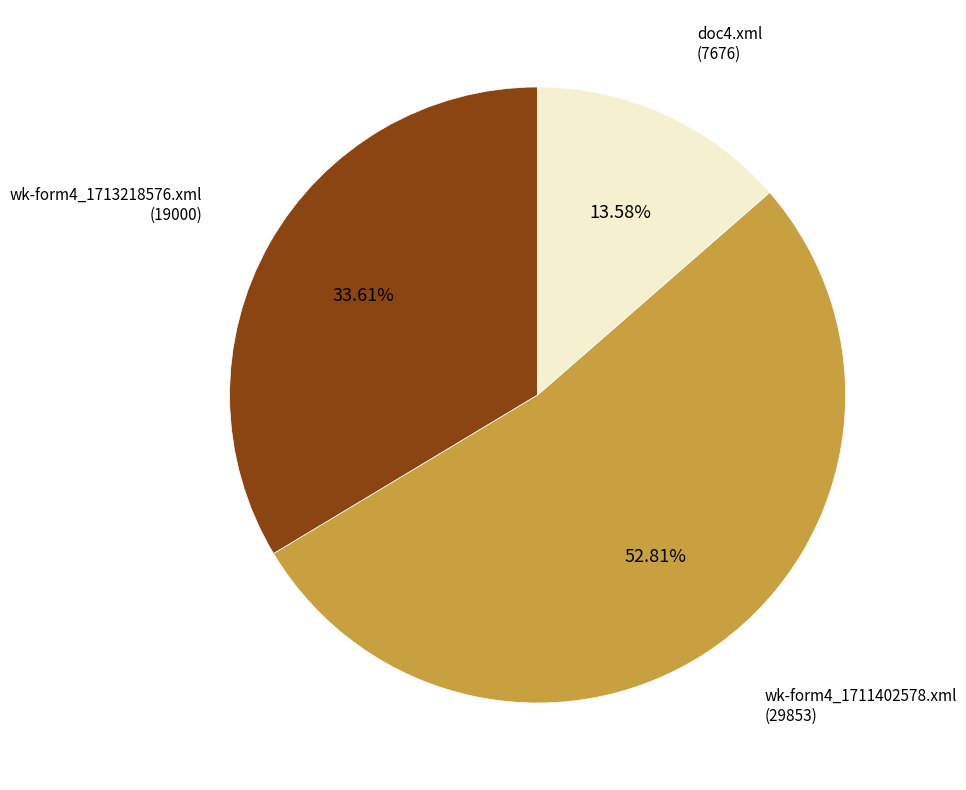

Rank the categories by value from highest to lowest.

wk-form4_1711402578.xml, wk-form4_1713218576.xml, doc4.xml